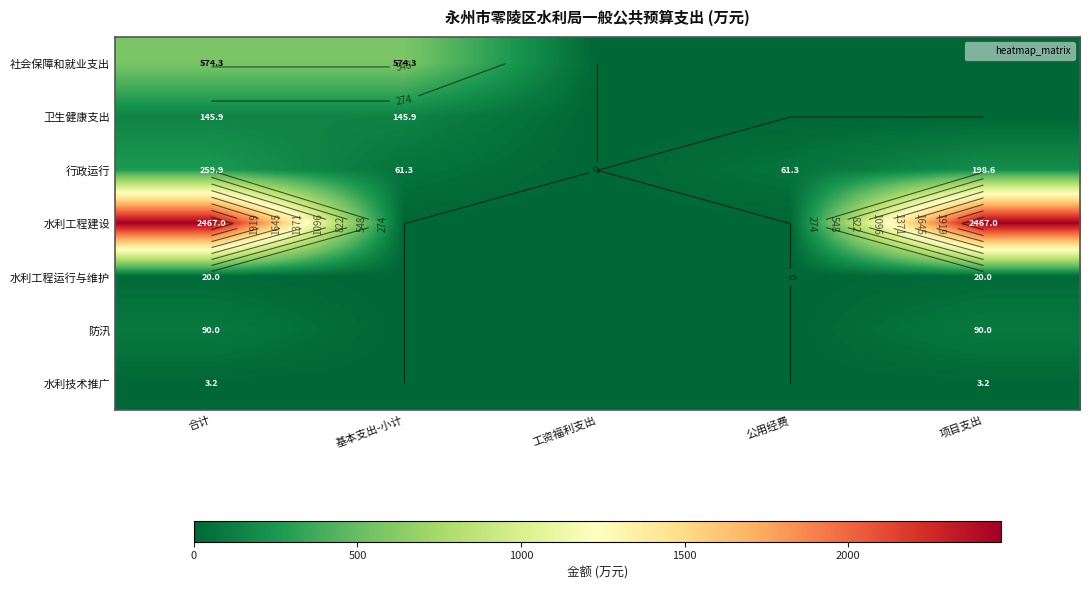

How many values in 水利工程建设 are above zero?

2